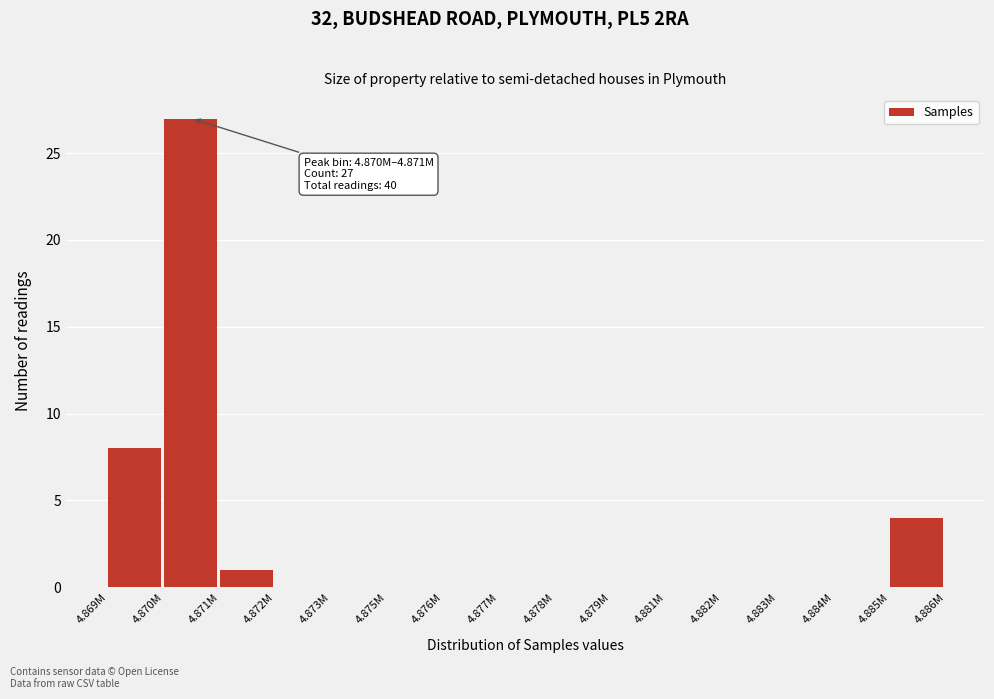

Reading left to right, transcribe all the data shown in this chart.

4.869M=8	4.870M=27	4.871M=1	4.872M=0	4.873M=0	4.875M=0	4.876M=0	4.877M=0	4.878M=0	4.879M=0	4.881M=0	4.882M=0	4.883M=0	4.884M=0	4.885M=4